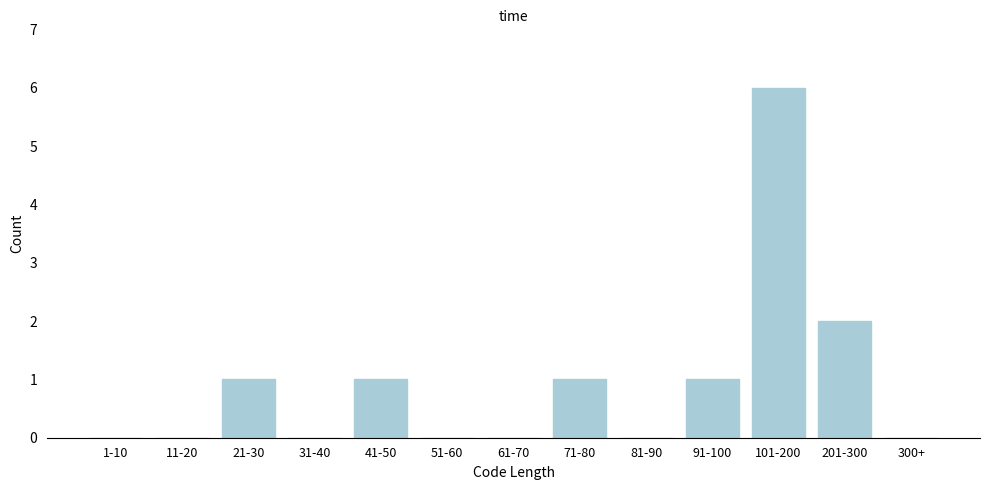

Reading right to left, list all the values displayed in this chart.

300+=0	201-300=2	101-200=6	91-100=1	81-90=0	71-80=1	61-70=0	51-60=0	41-50=1	31-40=0	21-30=1	11-20=0	1-10=0